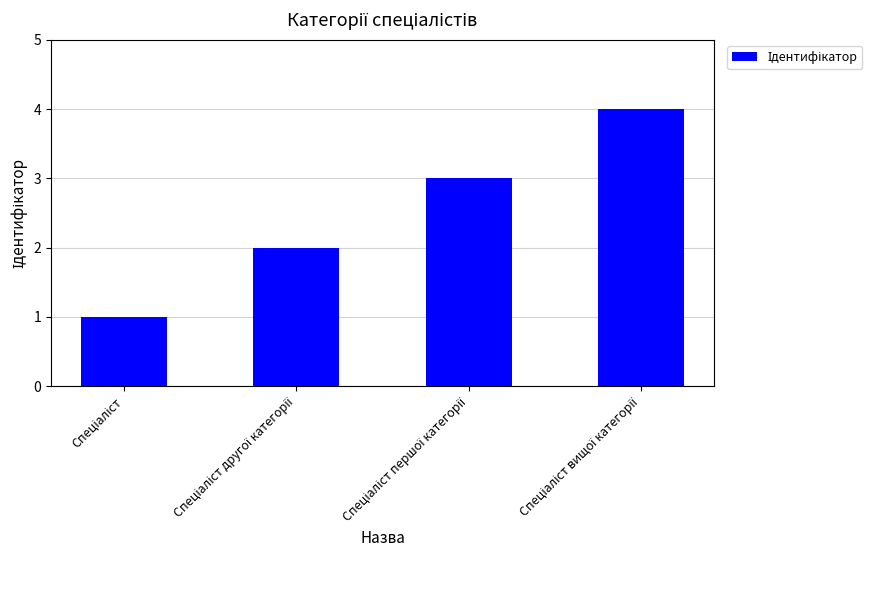

What is the sum of all values?

10